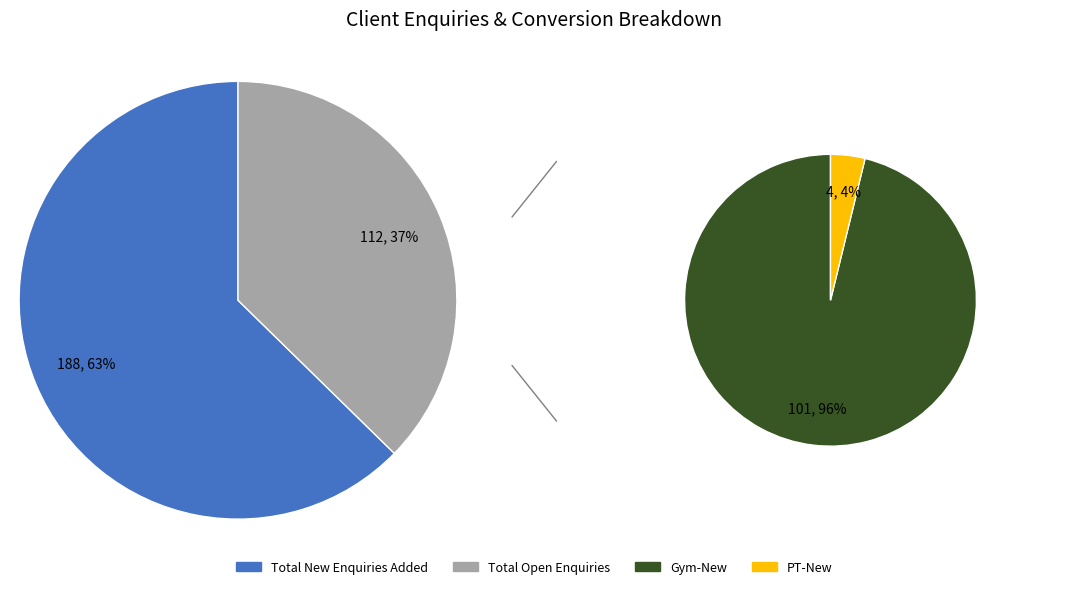

Does Gym-New represent more than half of the total?

No